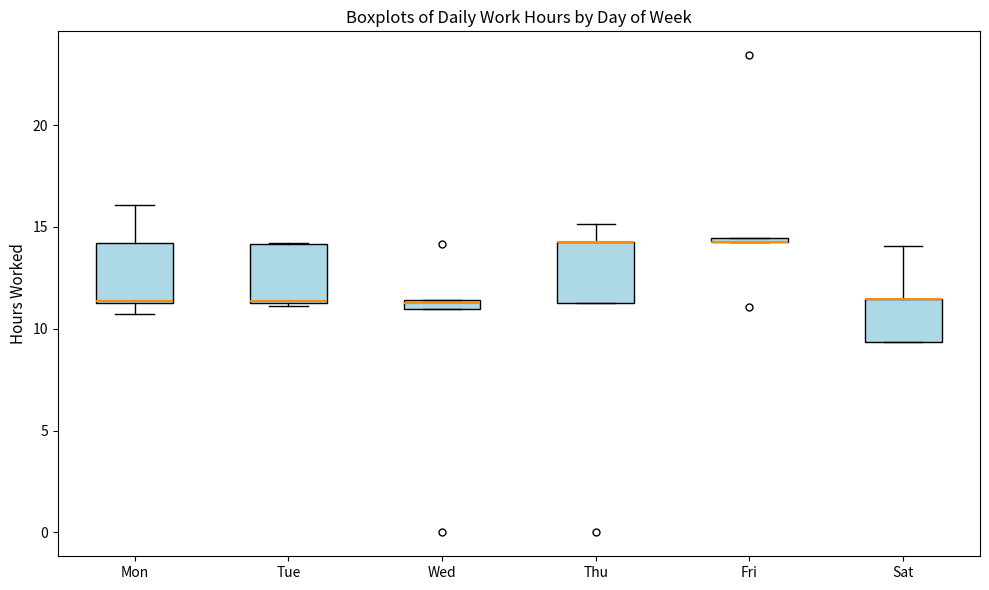

Where is the upper edge of the box for Tue on the y-axis? The values are not printed on the chart, so give them approximately, as read against the axis.

14.0